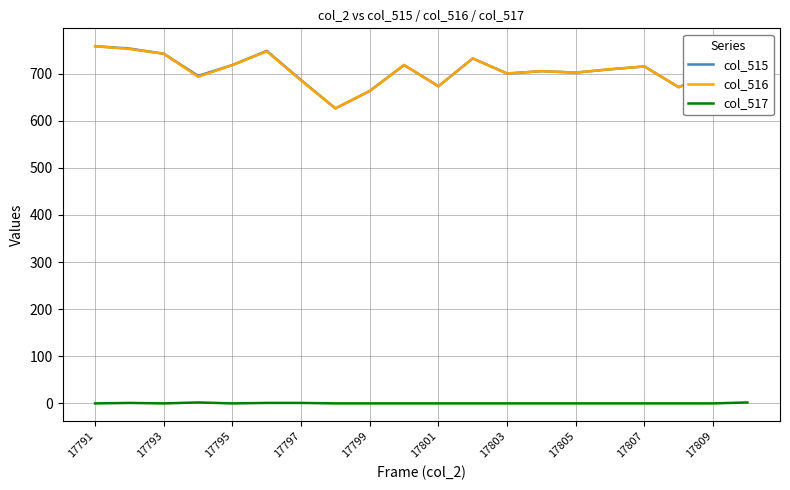

What is the difference between the maximum and minimum values in the col_515 series?

132